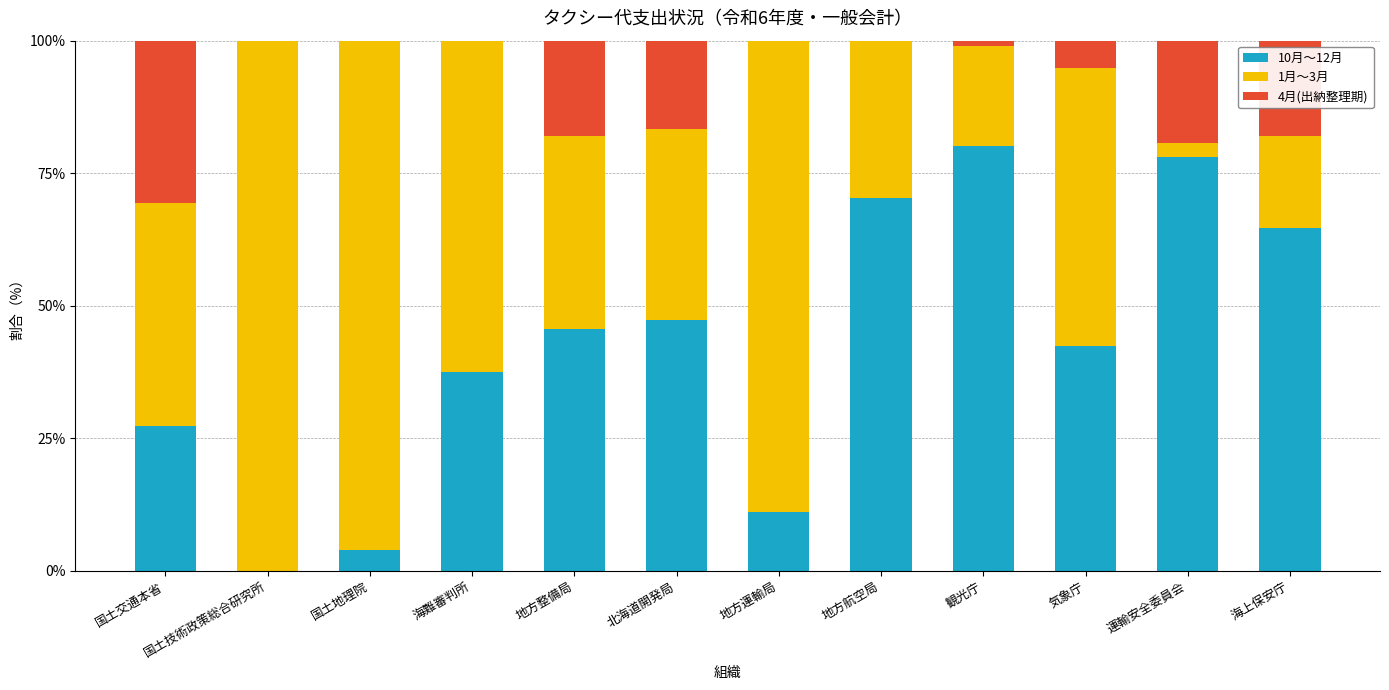

What is the sum of the 10月～12月 values at 海難審判所 and 地方運輸局?

48.5